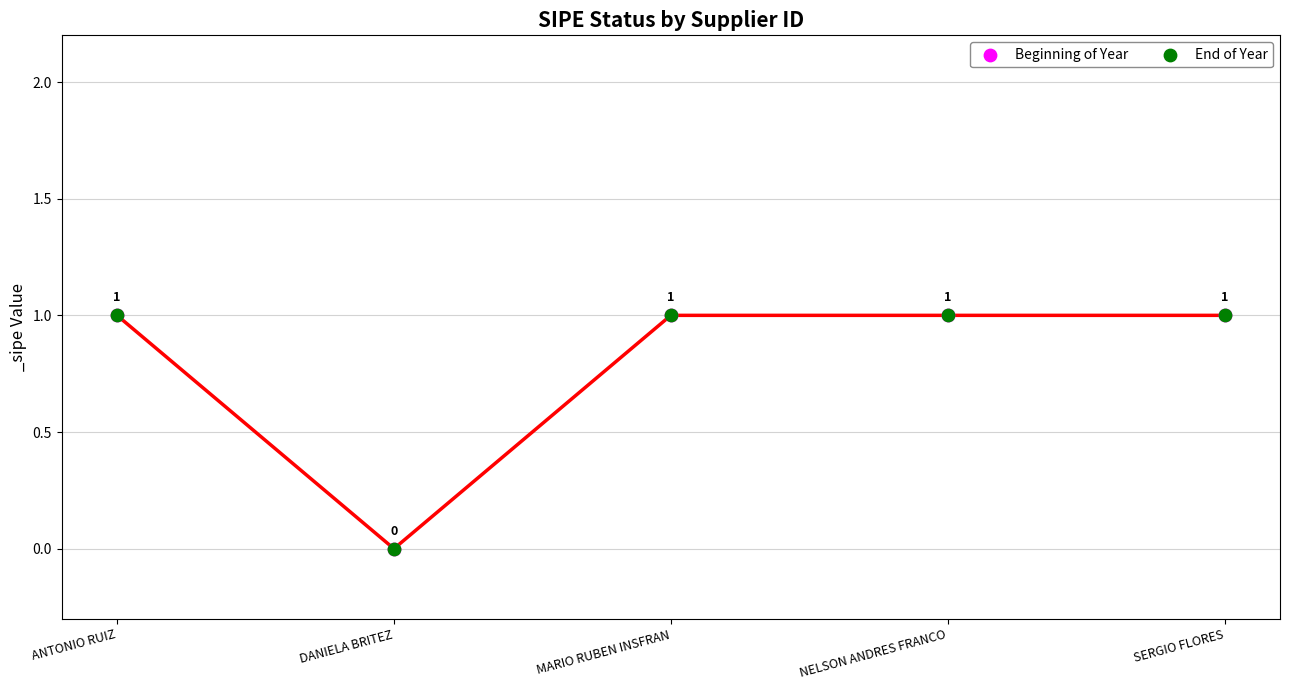

Which series reaches the minimum Y coordinate?

Beginning of Year